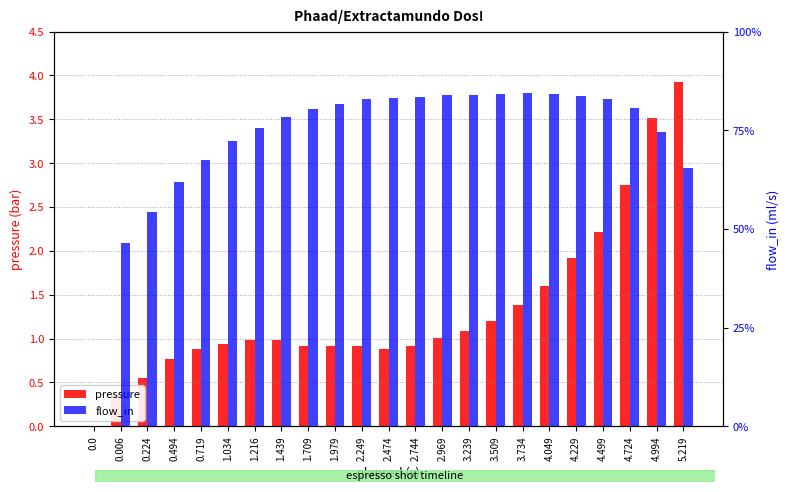

The pressure series shows 0.6 at 4.724. True or false?

False